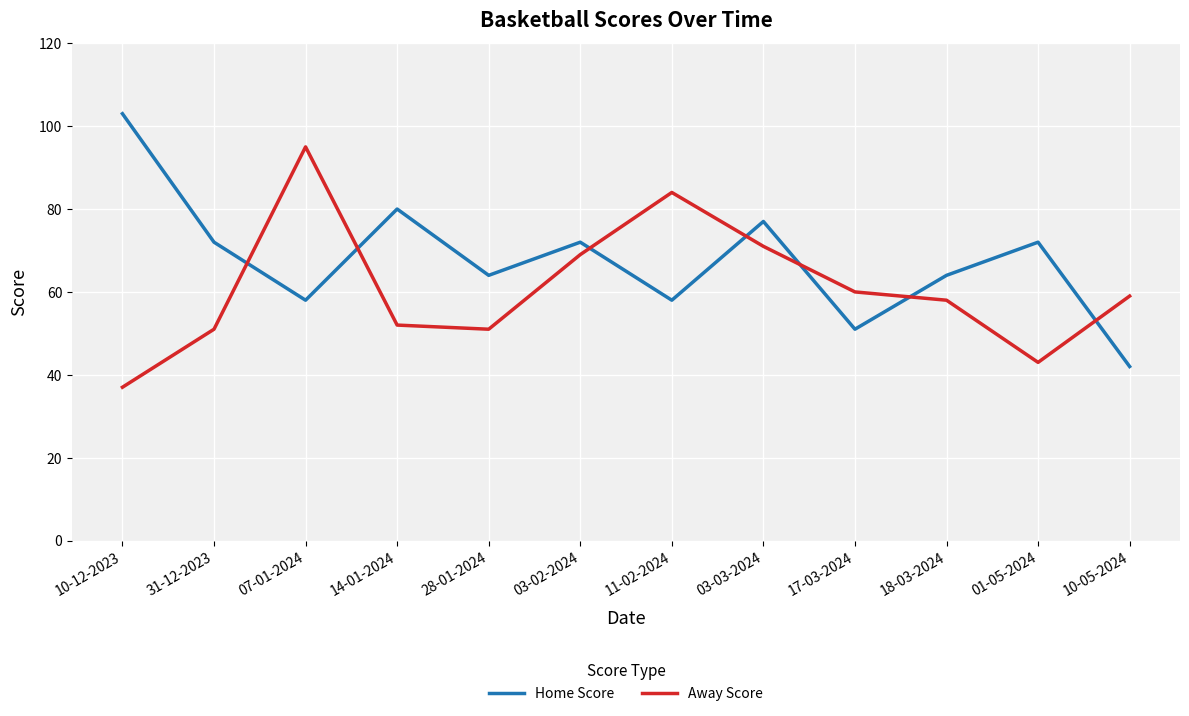

At how many categories does at least one series exceed 48?

12